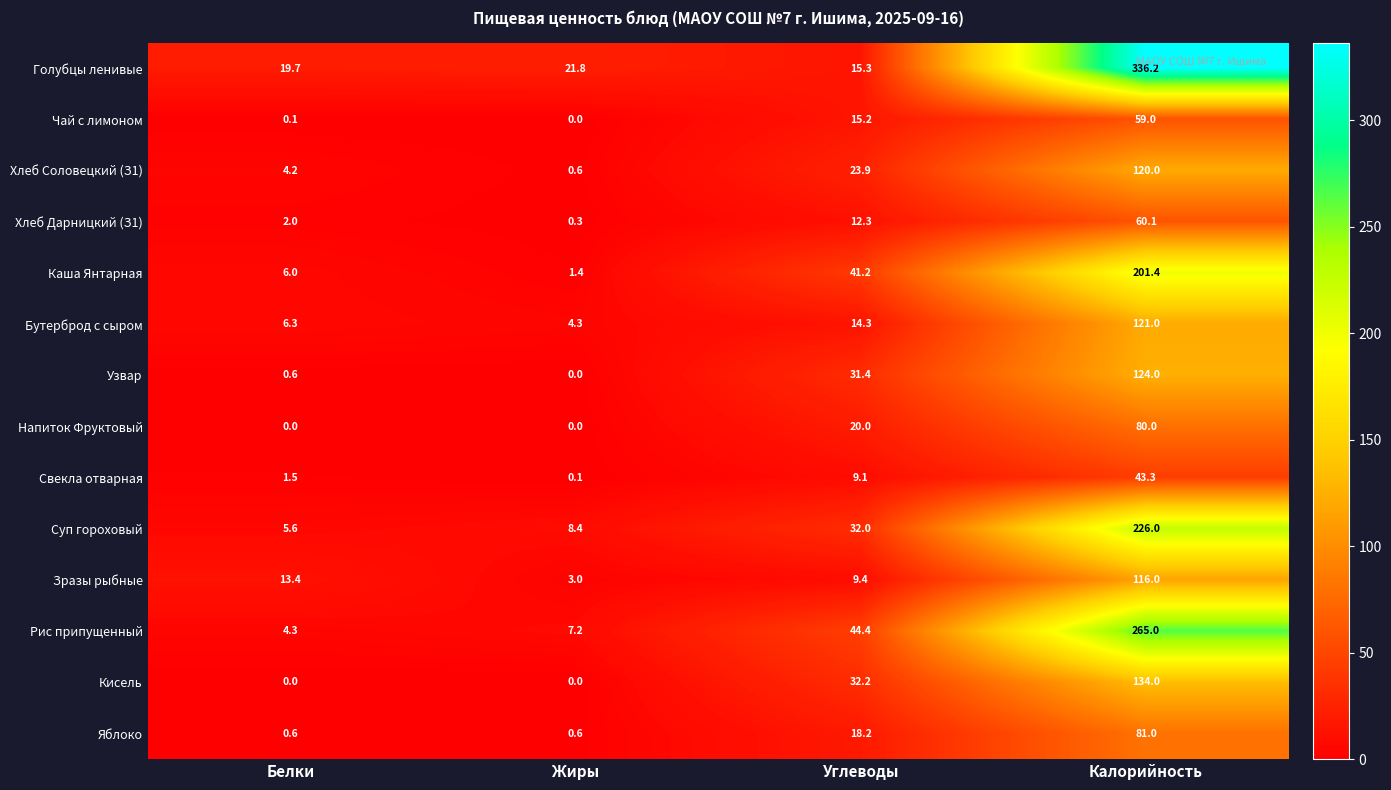

Which series has the largest total across all categories?

Голубцы ленивые